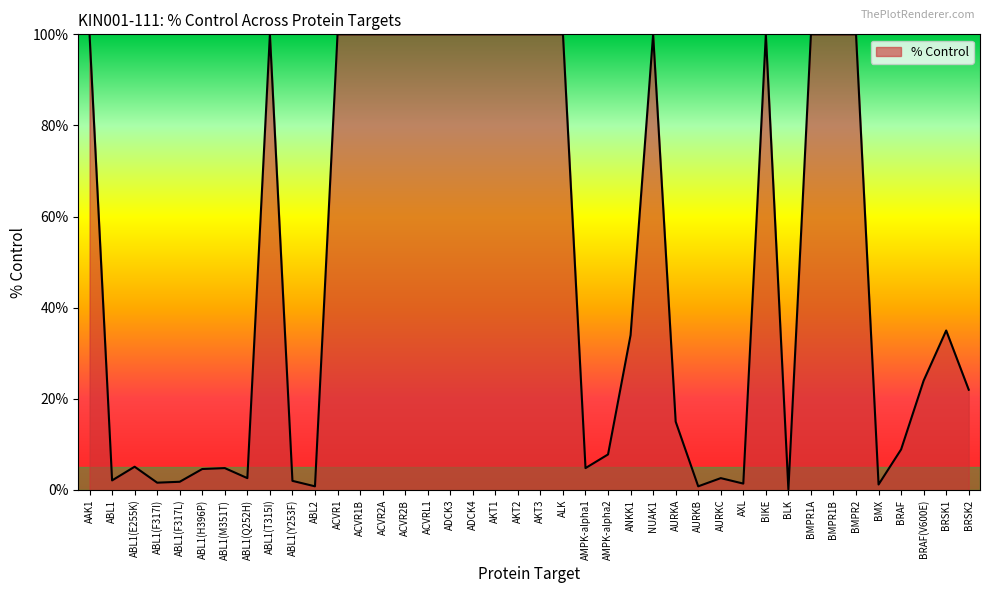

What is the maximum value shown in the chart?

100.0